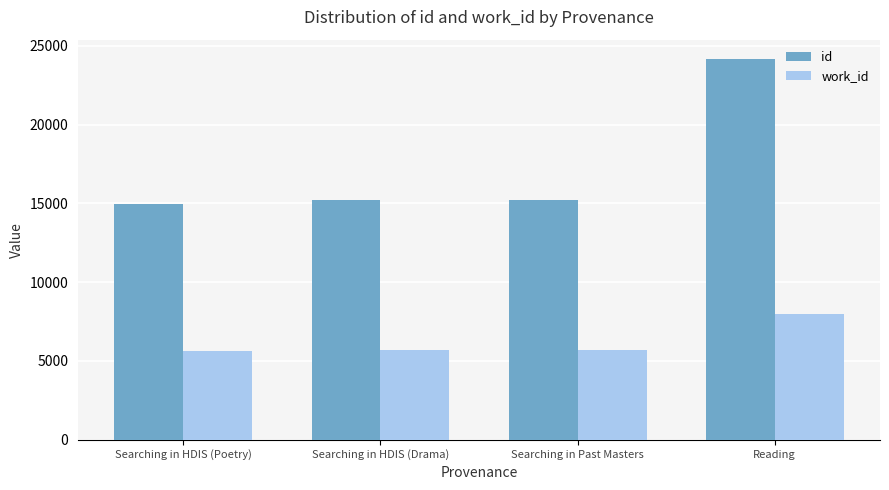

What is the sum of all work_id values?

25001